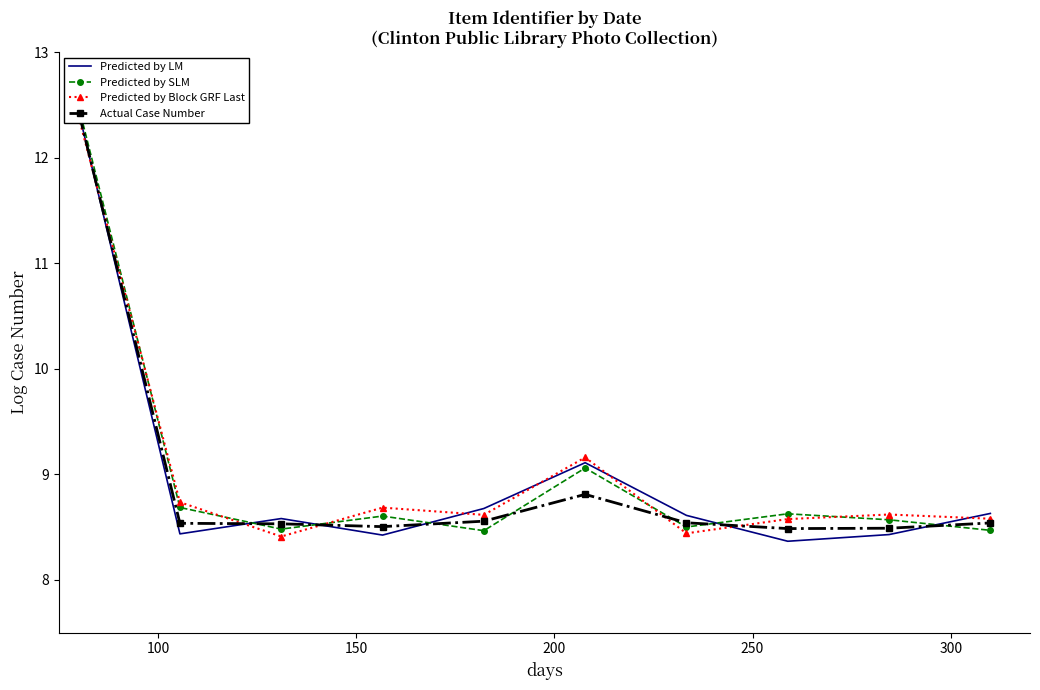

Reading right to left, list all the values displayed in this chart.

Predicted by LM: 8.6	8.4	8.4	8.6	9.1	8.7	8.4	8.6	8.4	12.4
Predicted by SLM: 8.5	8.6	8.6	8.5	9.1	8.5	8.6	8.5	8.7	12.5
Predicted by Block GRF Last: 8.6	8.6	8.6	8.4	9.2	8.6	8.7	8.4	8.7	12.4
Actual Case Number: 8.5	8.5	8.5	8.5	8.8	8.6	8.5	8.5	8.5	12.4